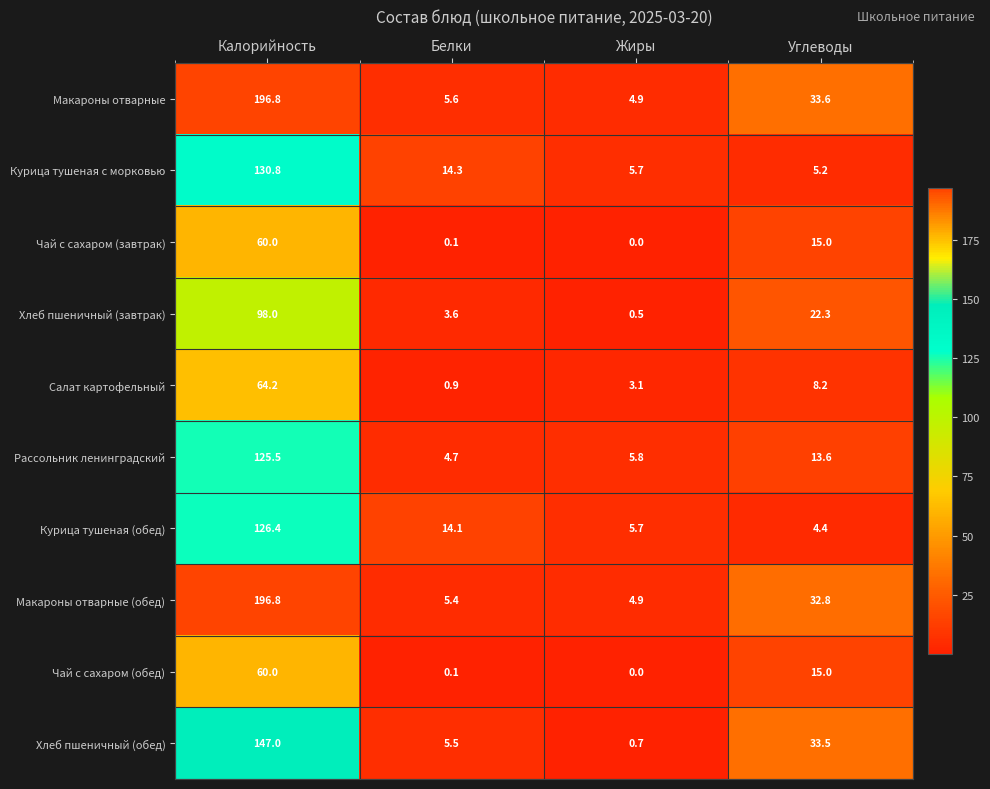

How many data points in Салат картофельный are above 8?

2